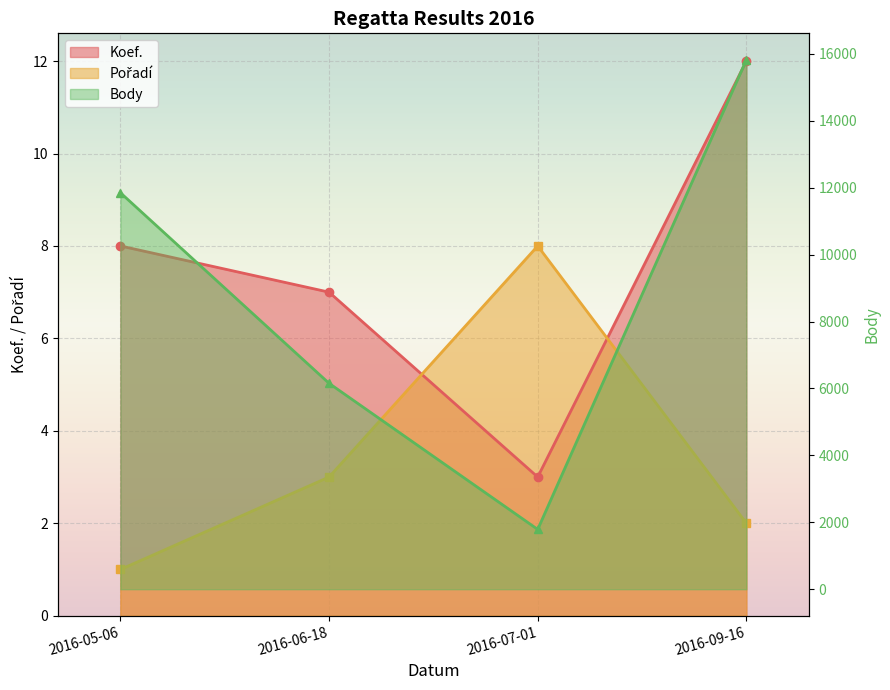

What is the value of the Body point at the 1st from the left?

11850